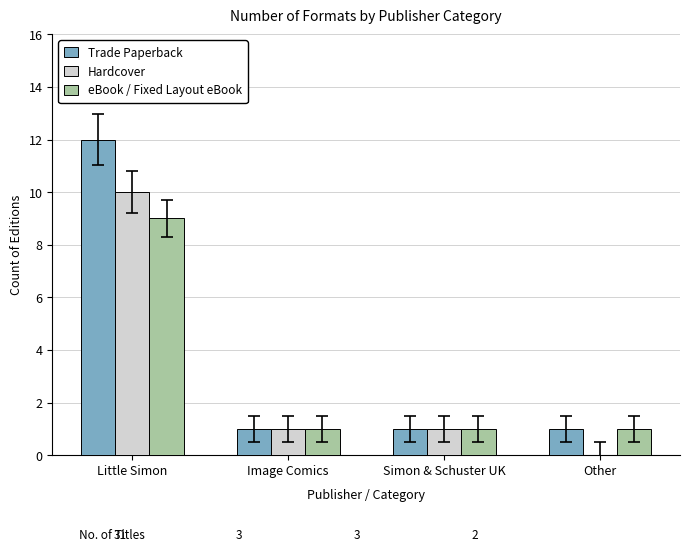

At which category does the chart reach its peak across all series?

Little Simon